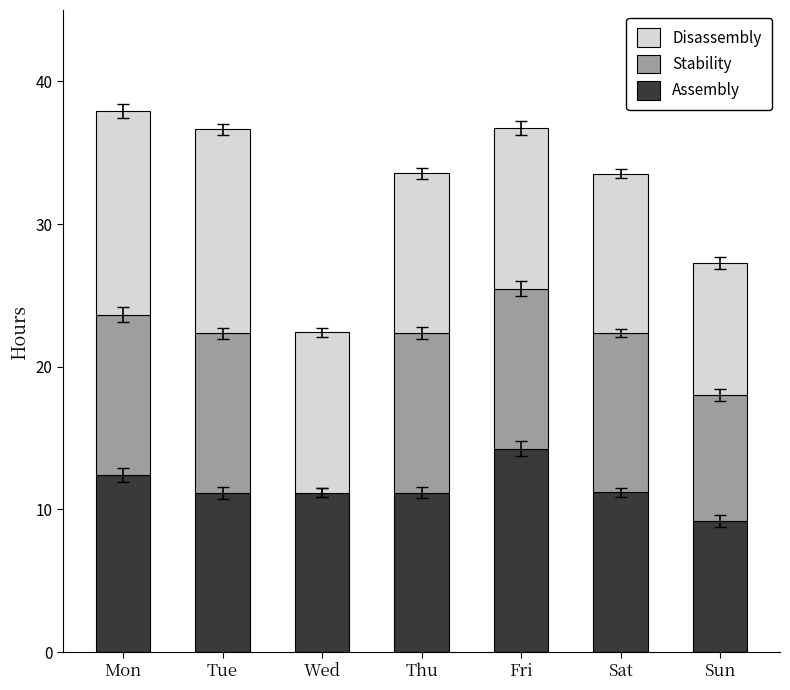

Is it true that Assembly equals 11.2 at Wed?

True